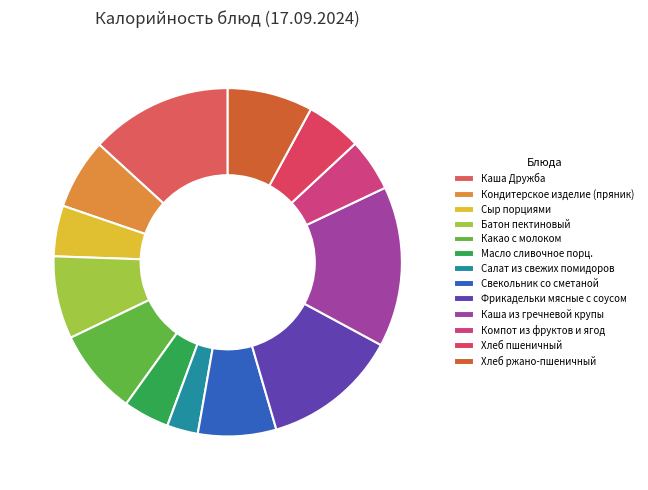

To the nearest percent, what is the difference between the largest and smallest slice percentages?

12%